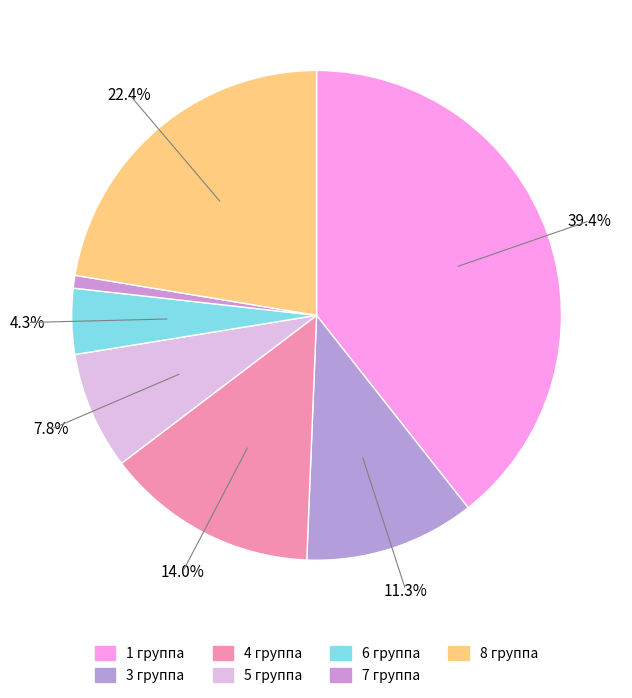

What percentage is NOT represented by 7 группа?

99.2%